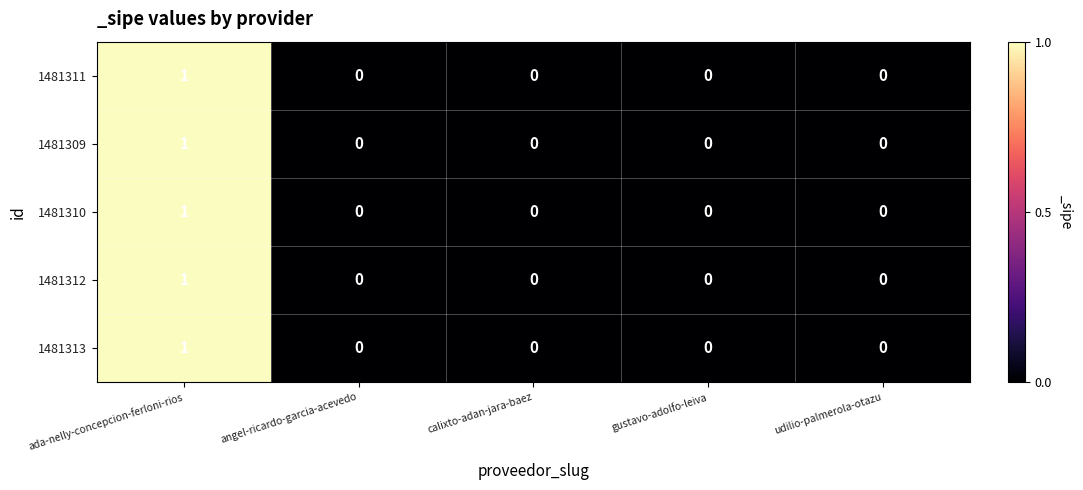

Reading left to right, list all the values displayed in this chart.

1481311: ada-nelly-concepcion-ferloni-rios=1	angel-ricardo-garcia-acevedo=0	calixto-adan-jara-baez=0	gustavo-adolfo-leiva=0	udilio-palmerola-otazu=0
1481309: ada-nelly-concepcion-ferloni-rios=1	angel-ricardo-garcia-acevedo=0	calixto-adan-jara-baez=0	gustavo-adolfo-leiva=0	udilio-palmerola-otazu=0
1481310: ada-nelly-concepcion-ferloni-rios=1	angel-ricardo-garcia-acevedo=0	calixto-adan-jara-baez=0	gustavo-adolfo-leiva=0	udilio-palmerola-otazu=0
1481312: ada-nelly-concepcion-ferloni-rios=1	angel-ricardo-garcia-acevedo=0	calixto-adan-jara-baez=0	gustavo-adolfo-leiva=0	udilio-palmerola-otazu=0
1481313: ada-nelly-concepcion-ferloni-rios=1	angel-ricardo-garcia-acevedo=0	calixto-adan-jara-baez=0	gustavo-adolfo-leiva=0	udilio-palmerola-otazu=0